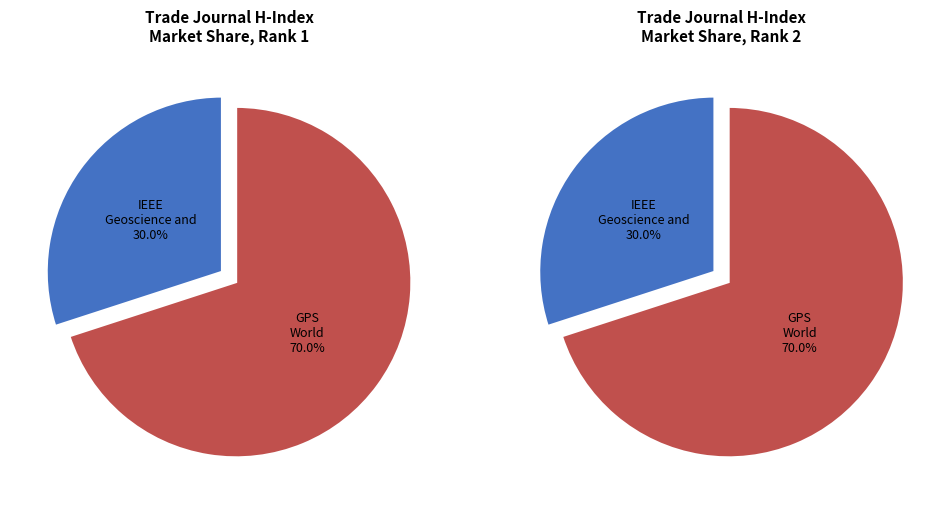

Which slice represents more than half of the pie?

GPS World